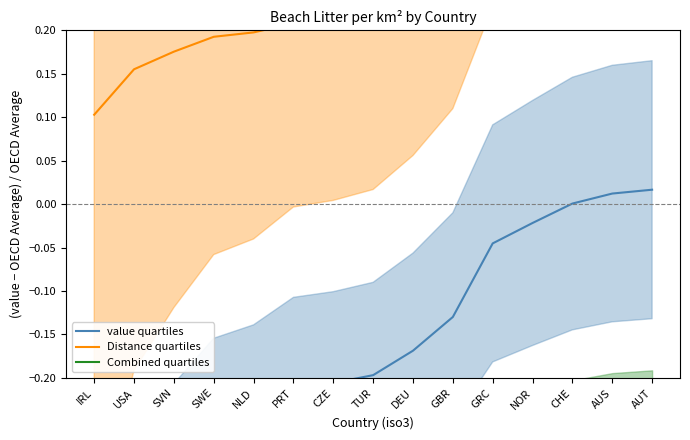

What is the lowest value of the Distance quartiles series?

0.1